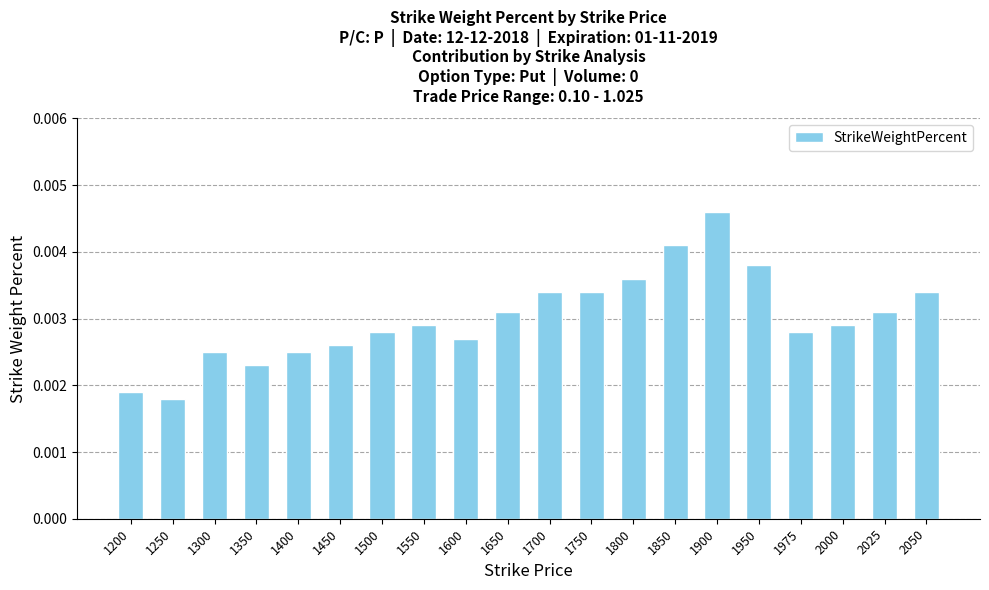

How many values are between 0 and 1?

20